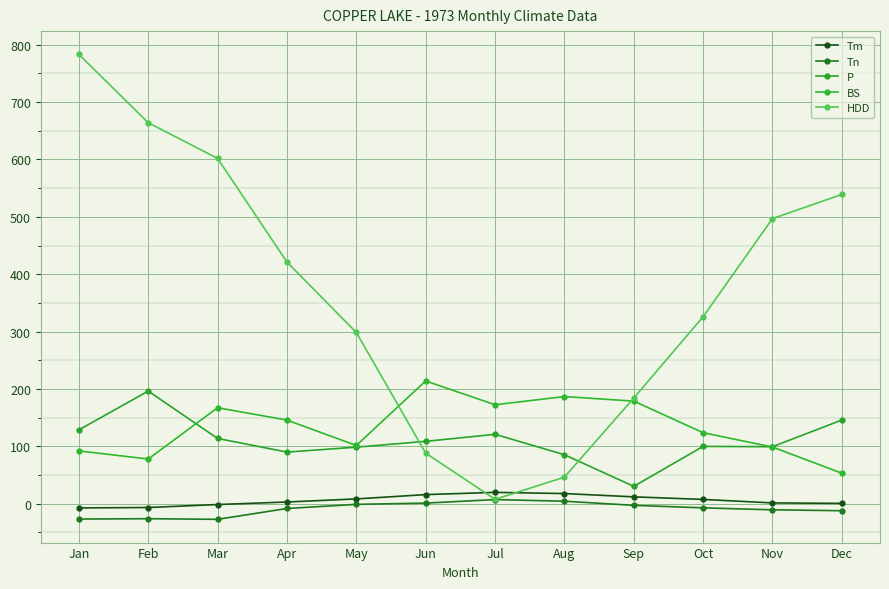

What is the difference between the second highest and second lowest values in the Tm series?

24.3